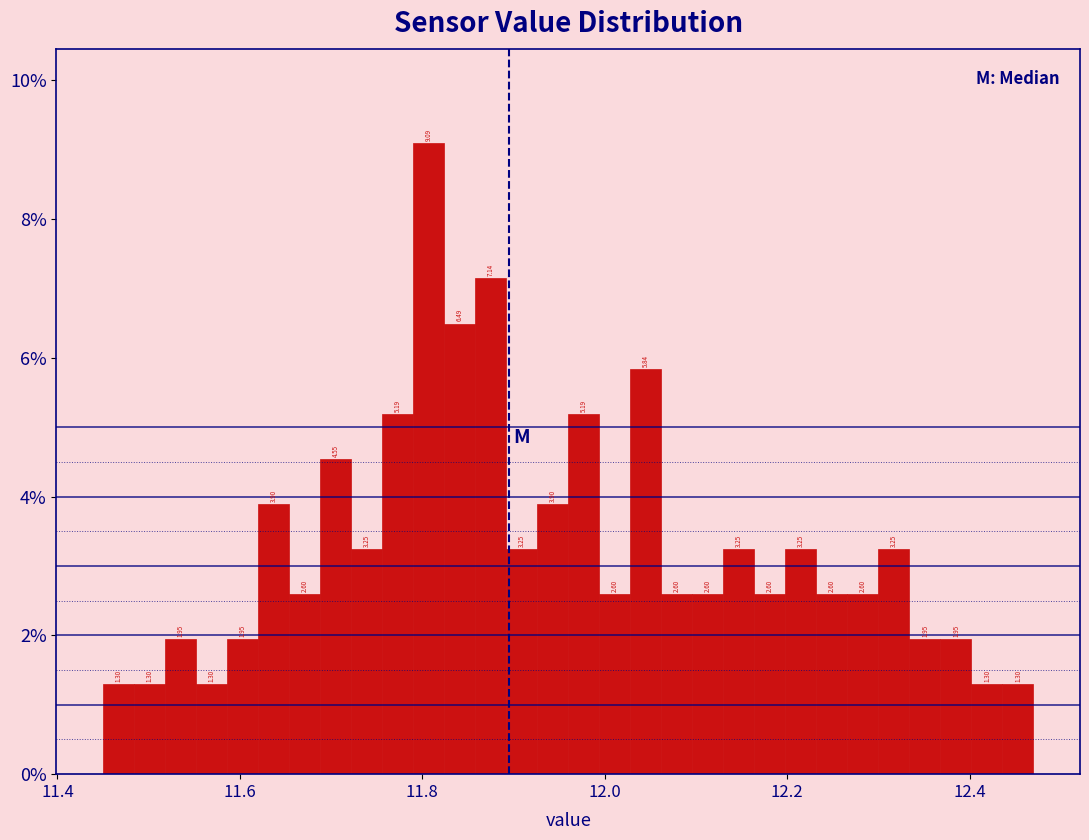

Read against the x-axis, roughly where is the centre of the tallest bar?

11.80